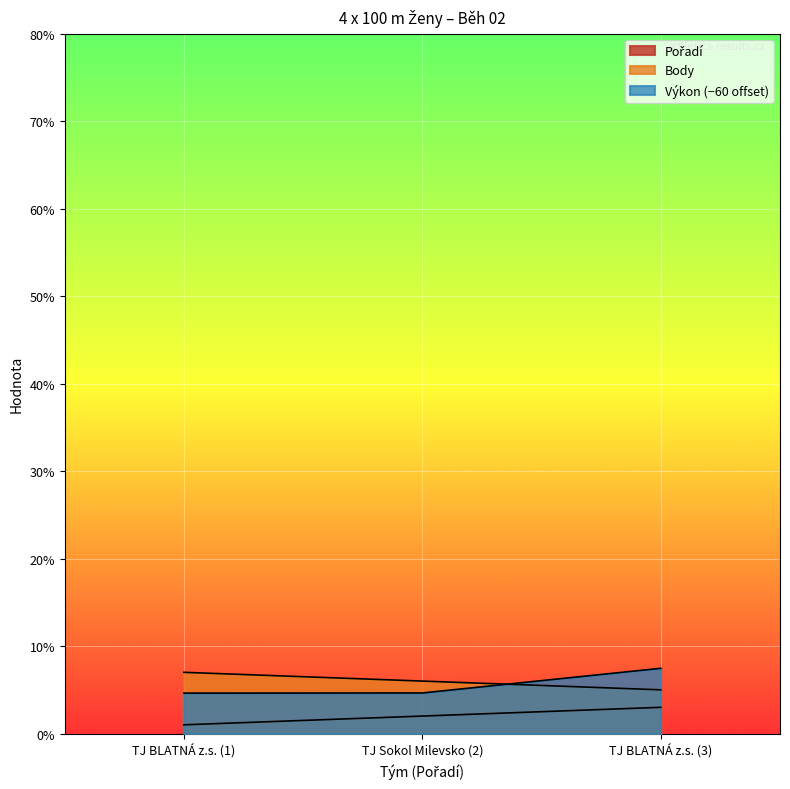

What is the sum of the Body values at TJ BLATNÁ z.s. (3) and TJ Sokol Milevsko (2)?

11.0